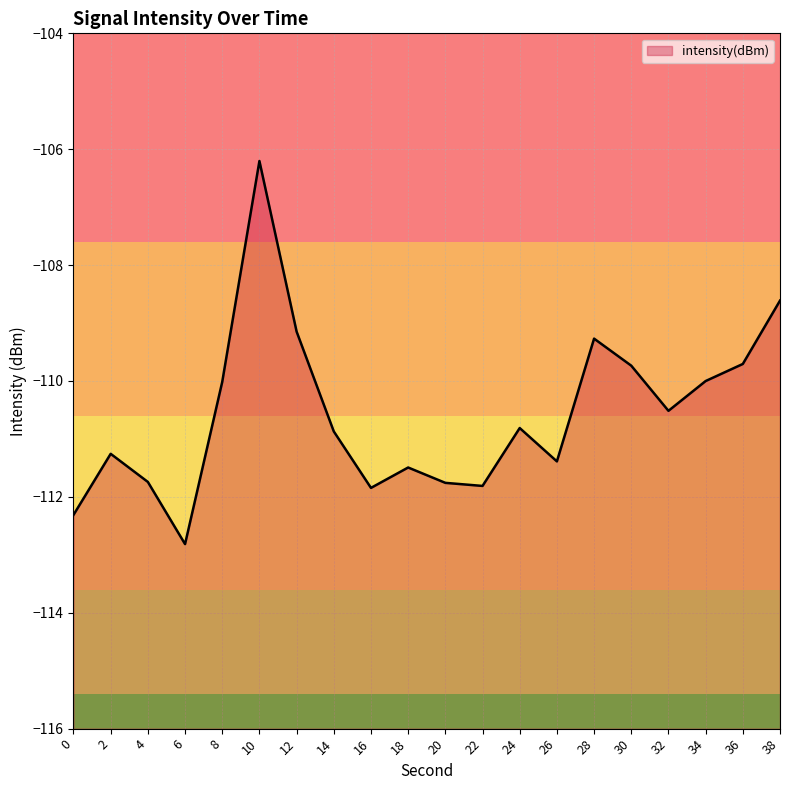

Reading left to right, what are all the values shown in this chart?

0=-112.3	2=-111.3	4=-111.7	6=-112.8	8=-110.0	10=-106.2	12=-109.1	14=-110.9	16=-111.8	18=-111.5	20=-111.8	22=-111.8	24=-110.8	26=-111.4	28=-109.3	30=-109.7	32=-110.5	34=-110.0	36=-109.7	38=-108.6